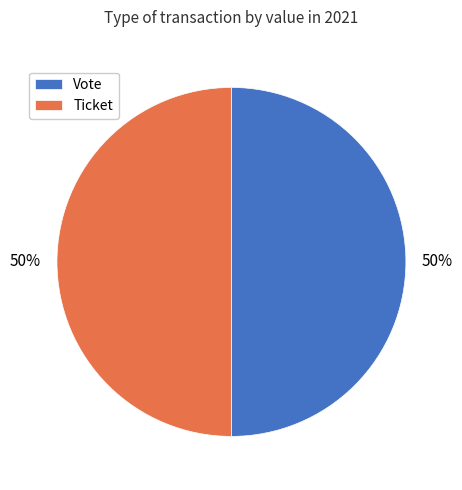

To the nearest percent, what is the combined percentage of Ticket and Vote?

100%